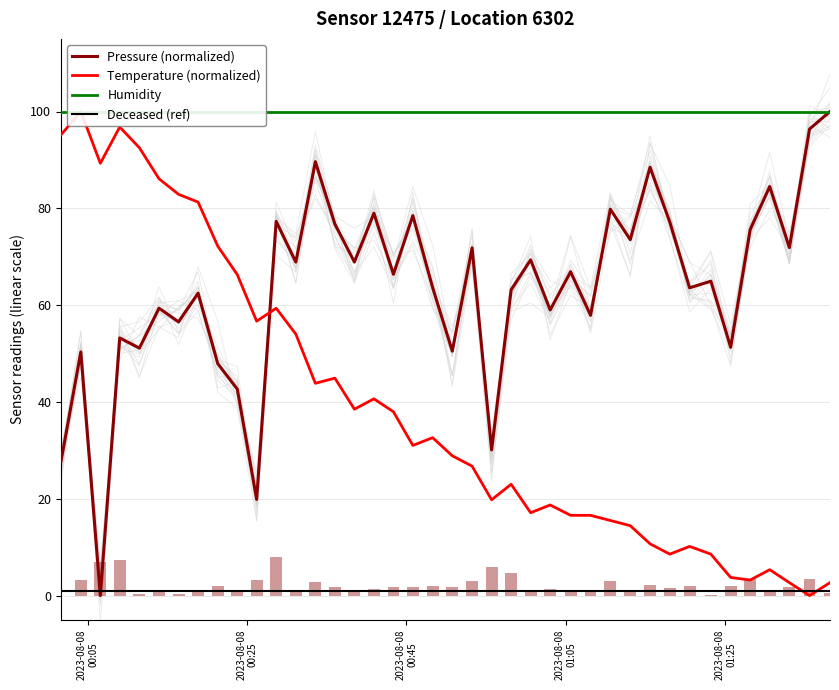

At which label does temperature first exceed 31?

2023-08-08
00:05